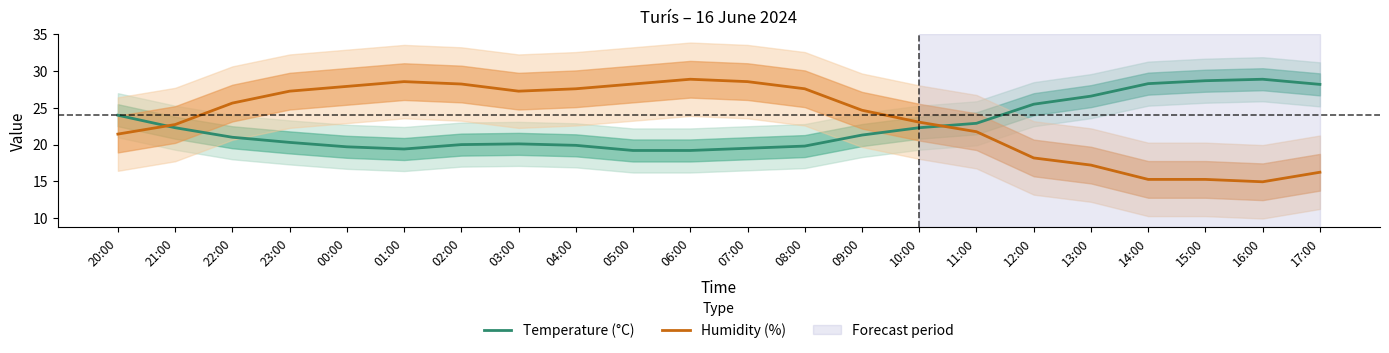

Does the chart have visible grid lines?

No